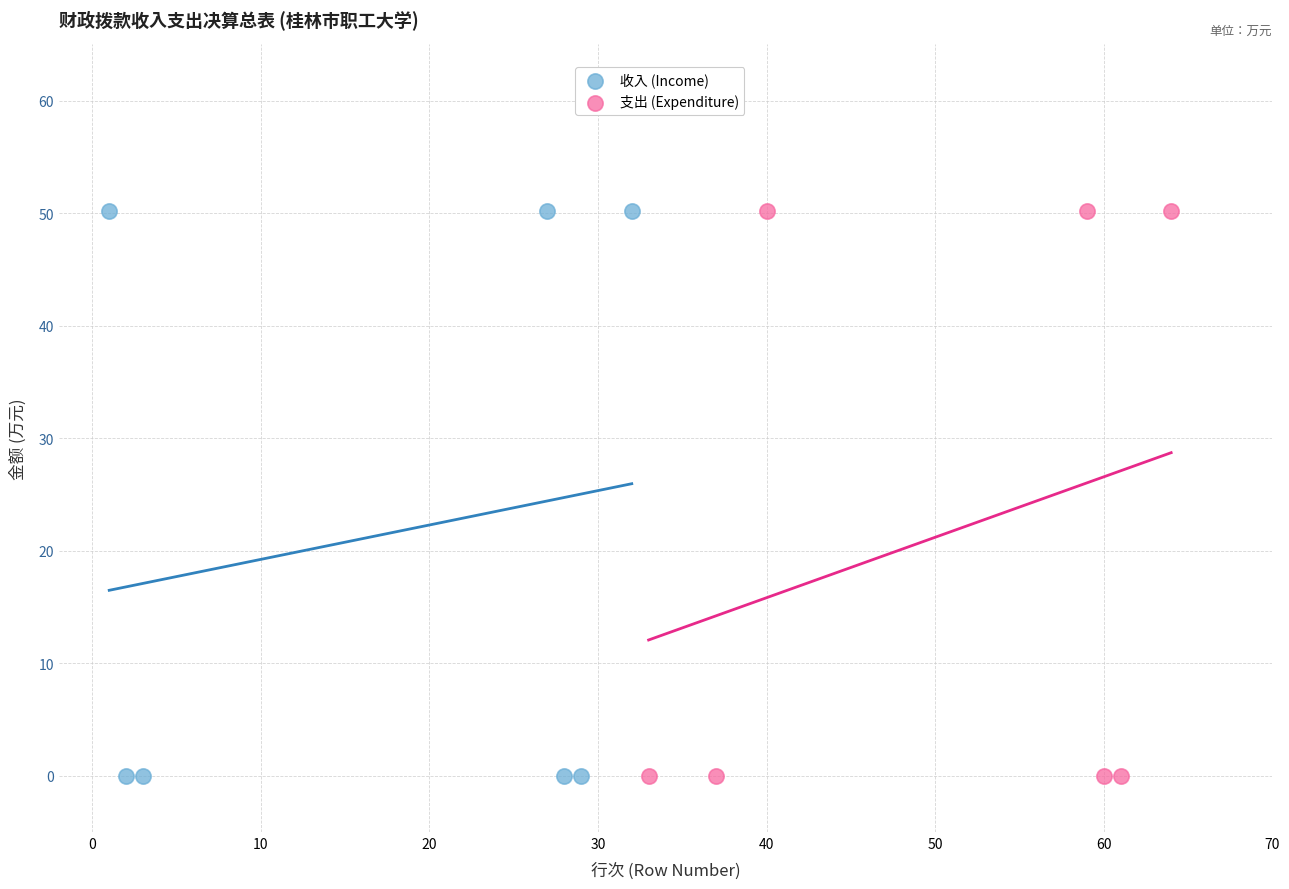

What are all the series names shown in the legend?

收入 (Income), 支出 (Expenditure)